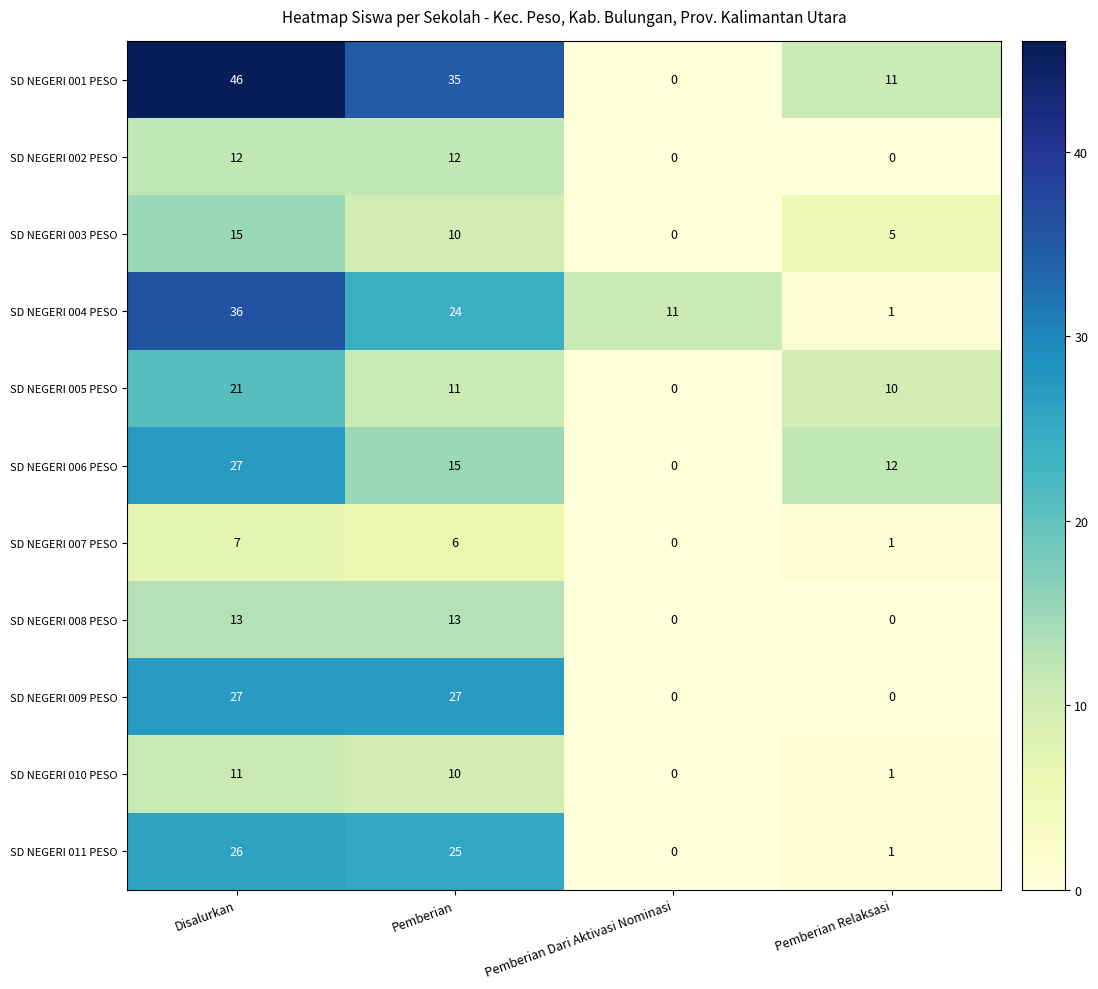

Count the number of categories in the chart.

4